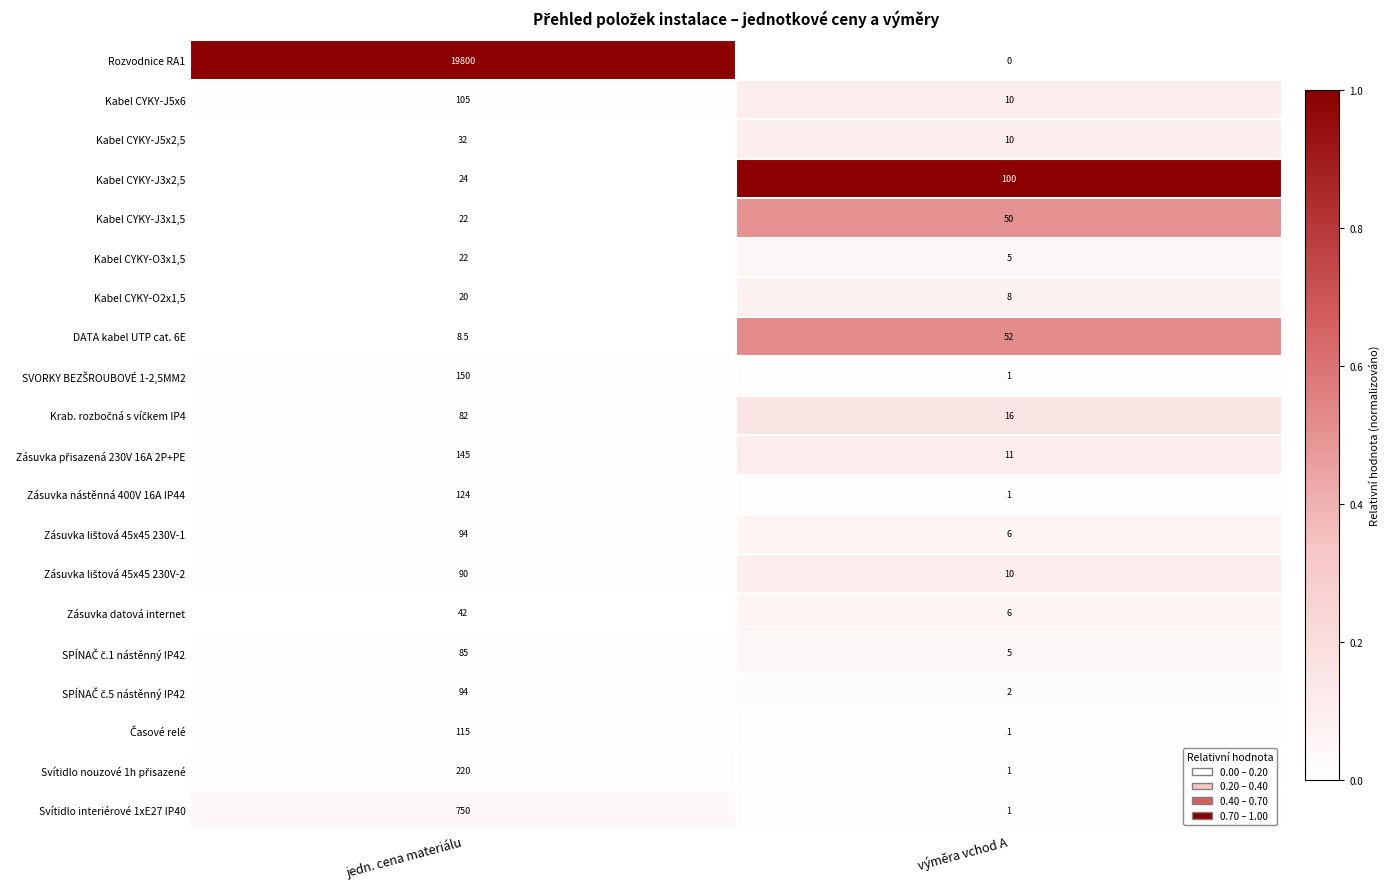

How many series are shown in this chart?

20